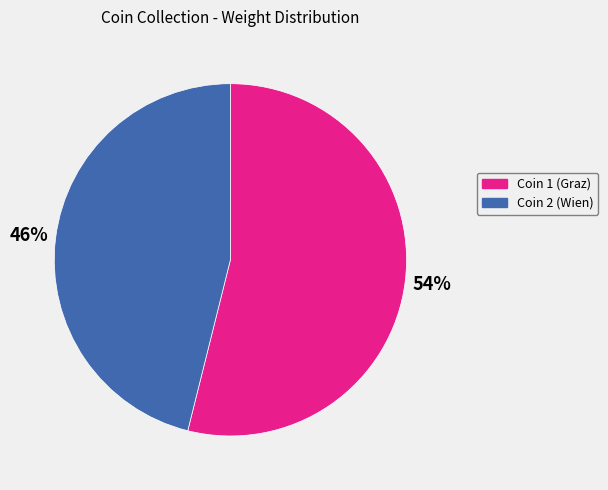

To the nearest percent, what is the average slice percentage?

50%